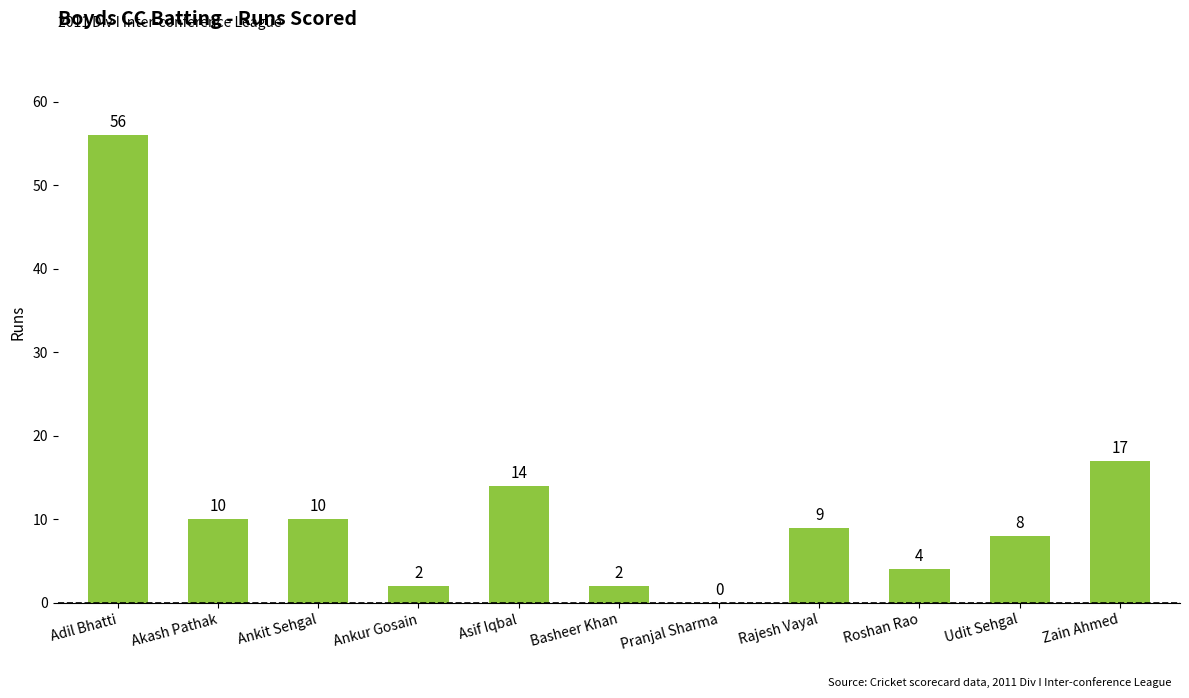

Reading left to right, list all the values displayed in this chart.

56	10	10	2	14	2	0	9	4	8	17